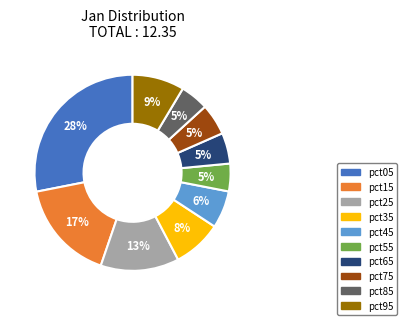

What is the largest slice in the pie chart?

pct05